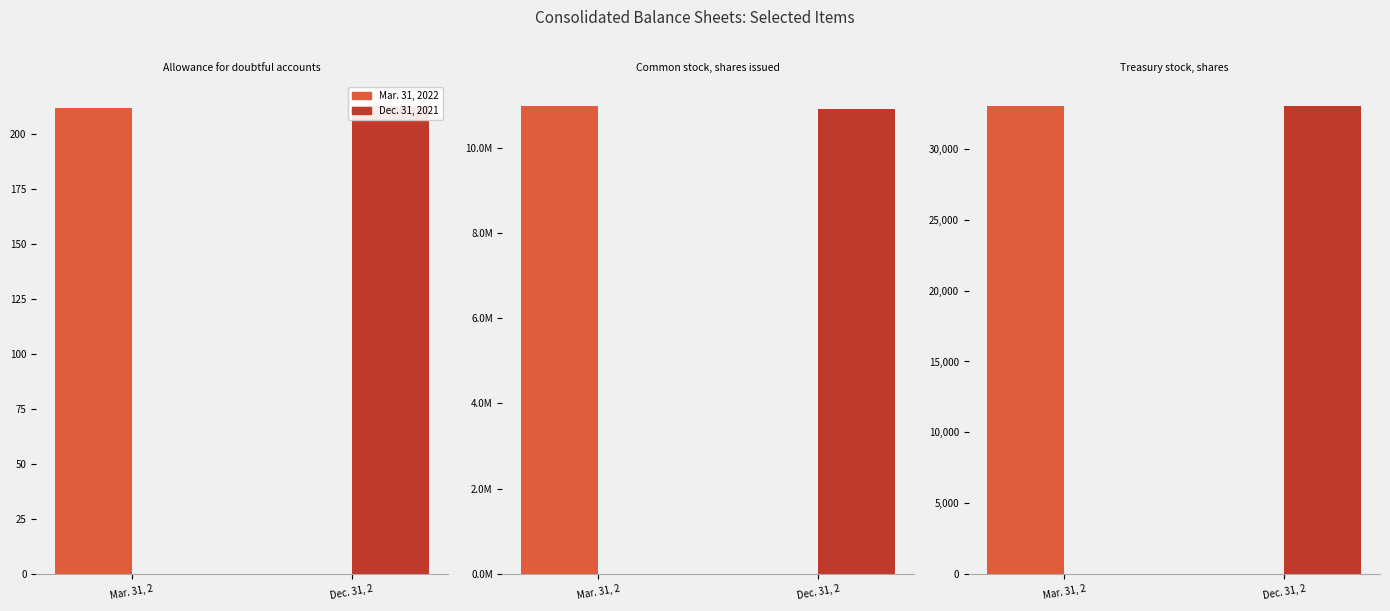

What value does the Mar. 31, 2022 series have at Allowance for doubtful accounts, to the nearest 10?

210